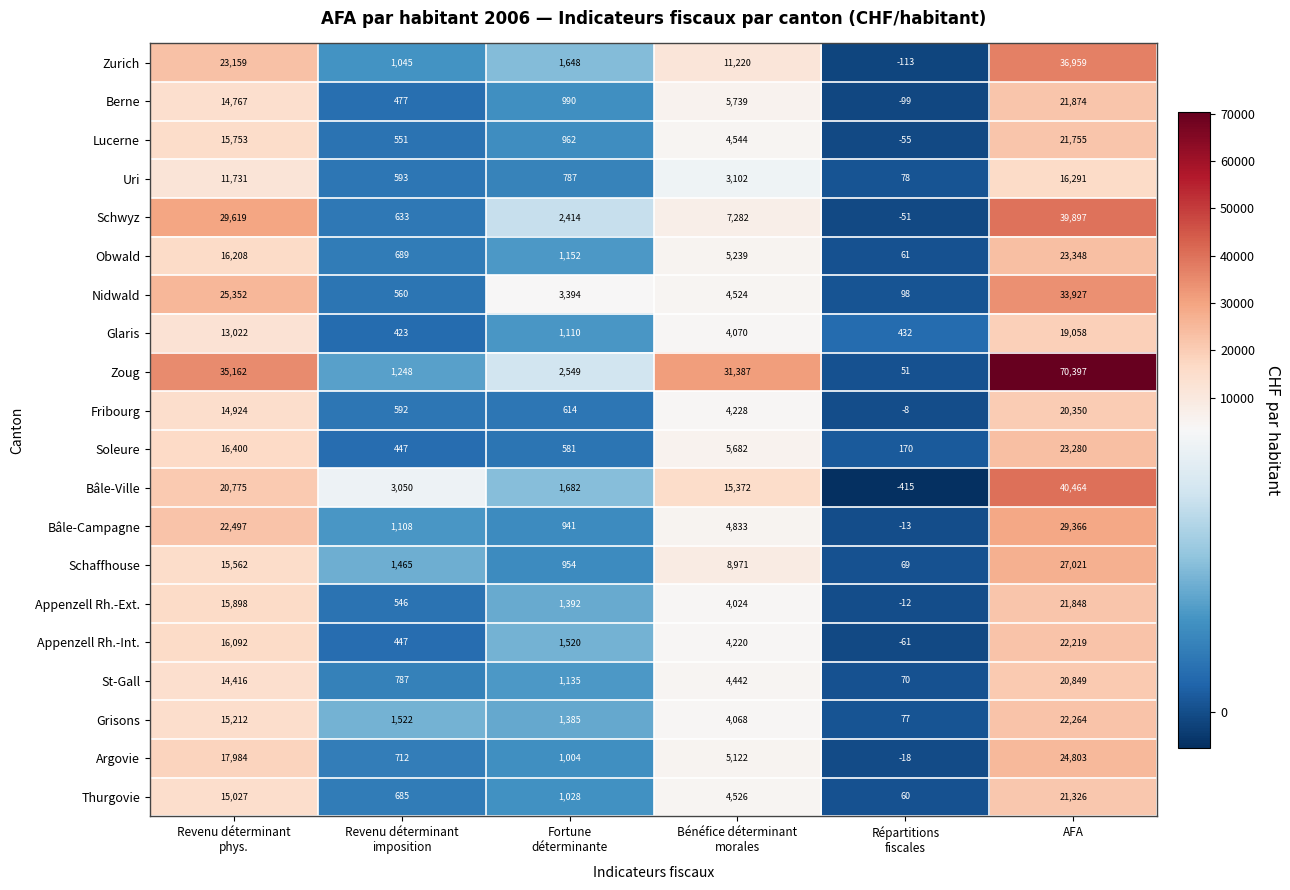

How many positive values does the Lucerne series have?

5